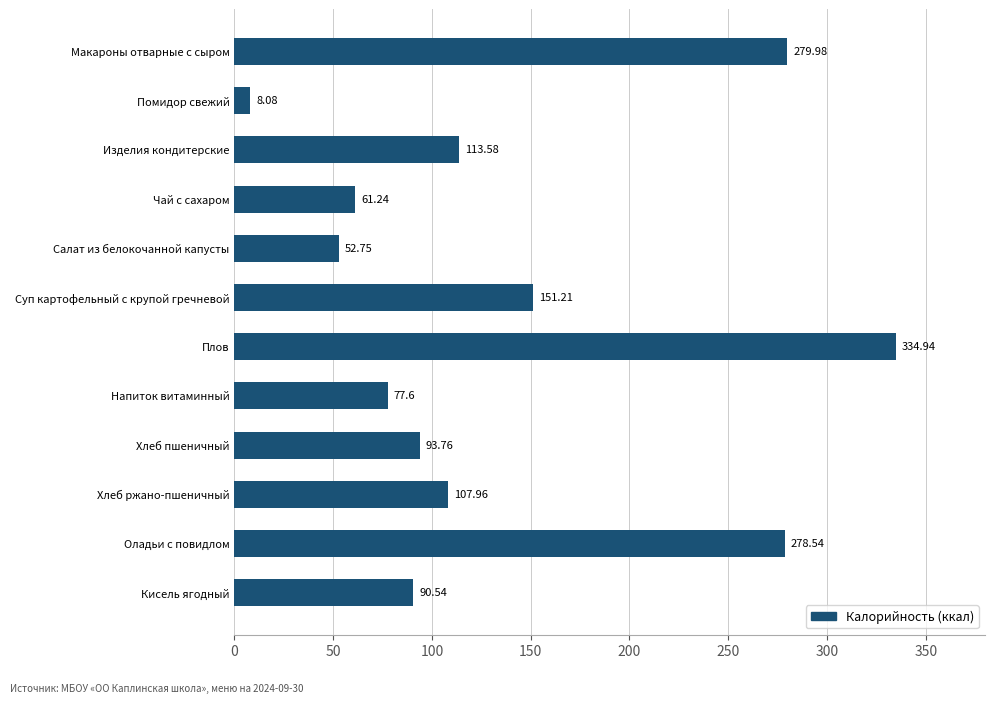

What is the ratio of the value at Плов to the value at Хлеб ржано-пшеничный?

3.1